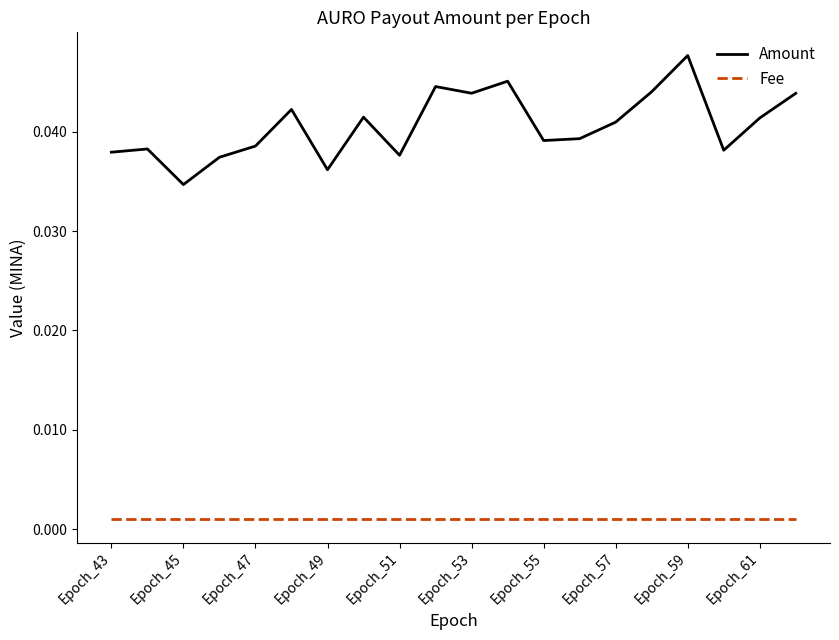

List the series in order of their overall mean, highest first.

Amount, Fee